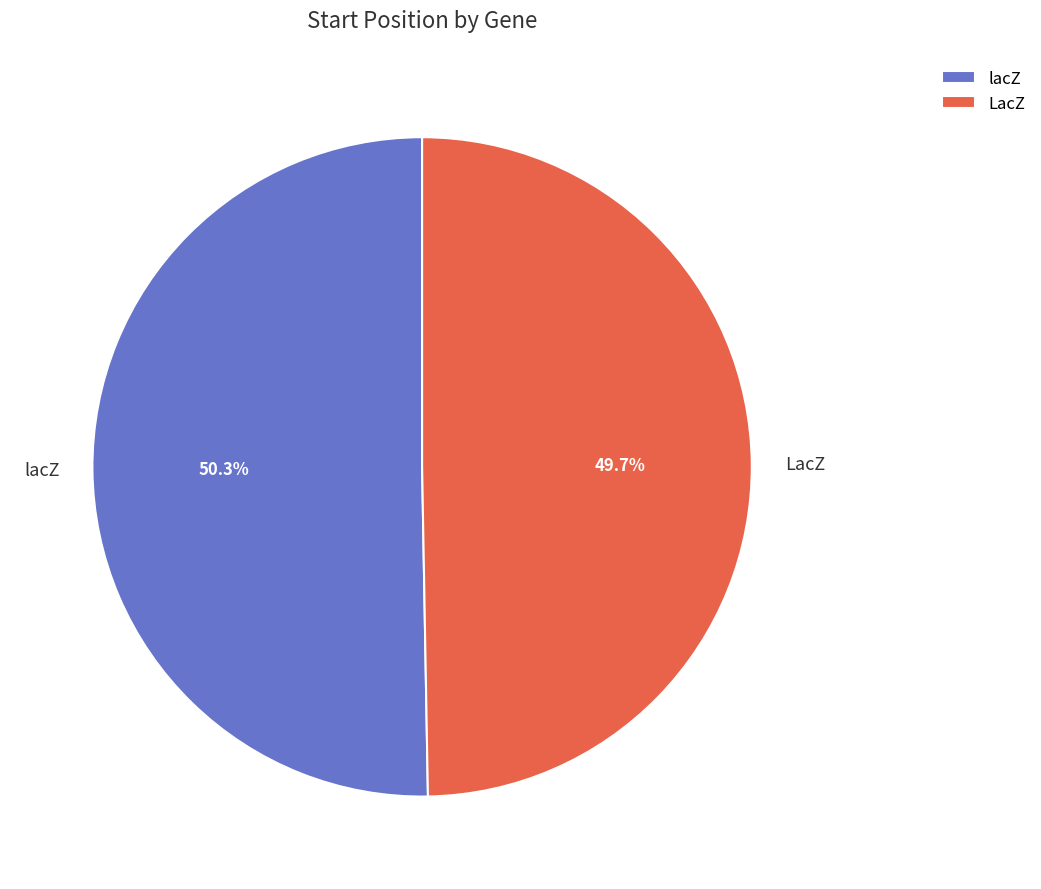

Rank the categories by value from lowest to highest.

LacZ, lacZ